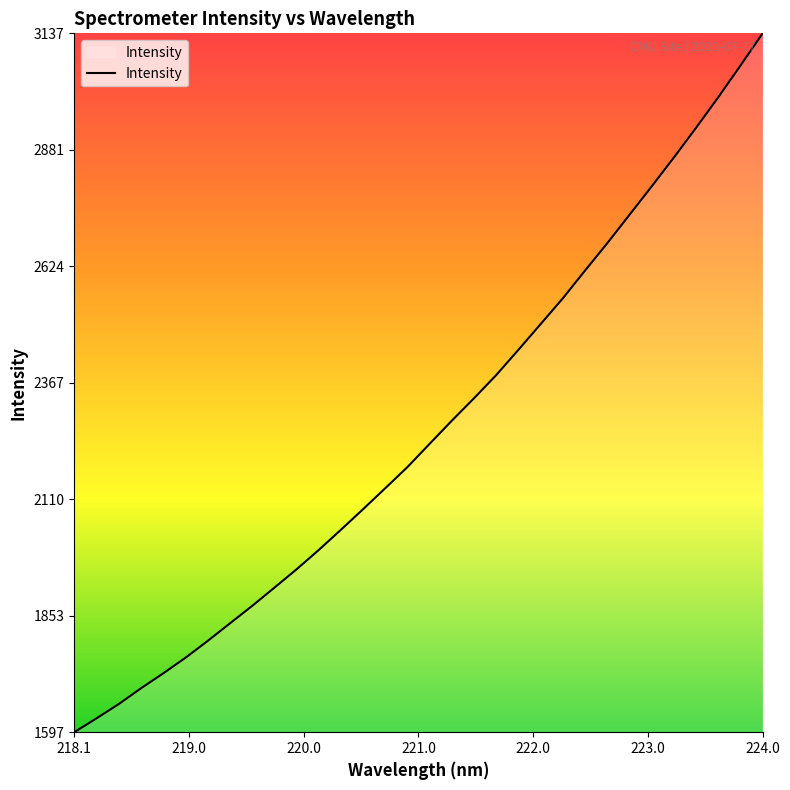

What is the minimum value shown in the chart?

1597.0